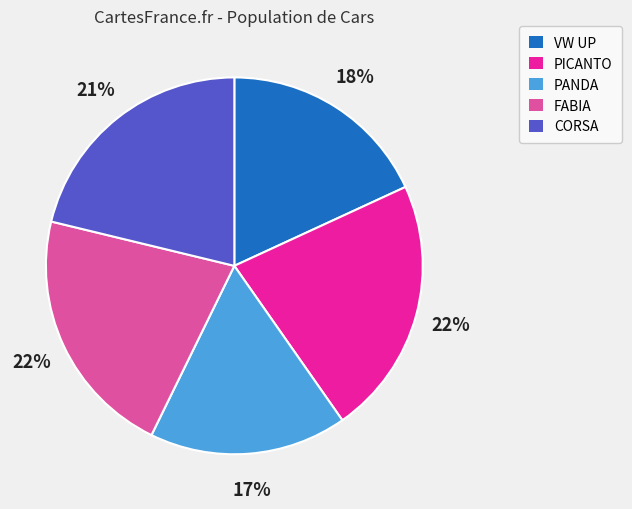

How many segments does this pie chart have?

5